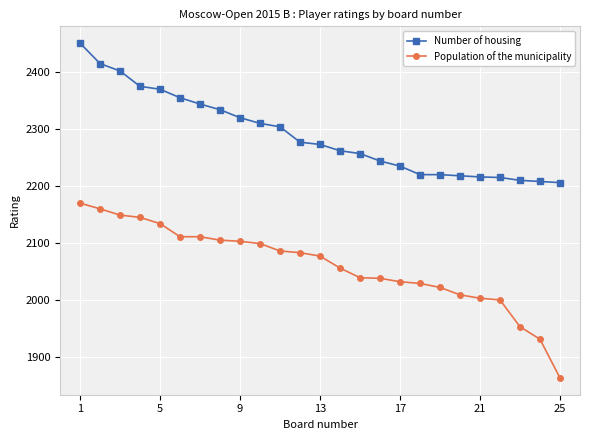

Which series has the largest total across all categories?

Number of housing